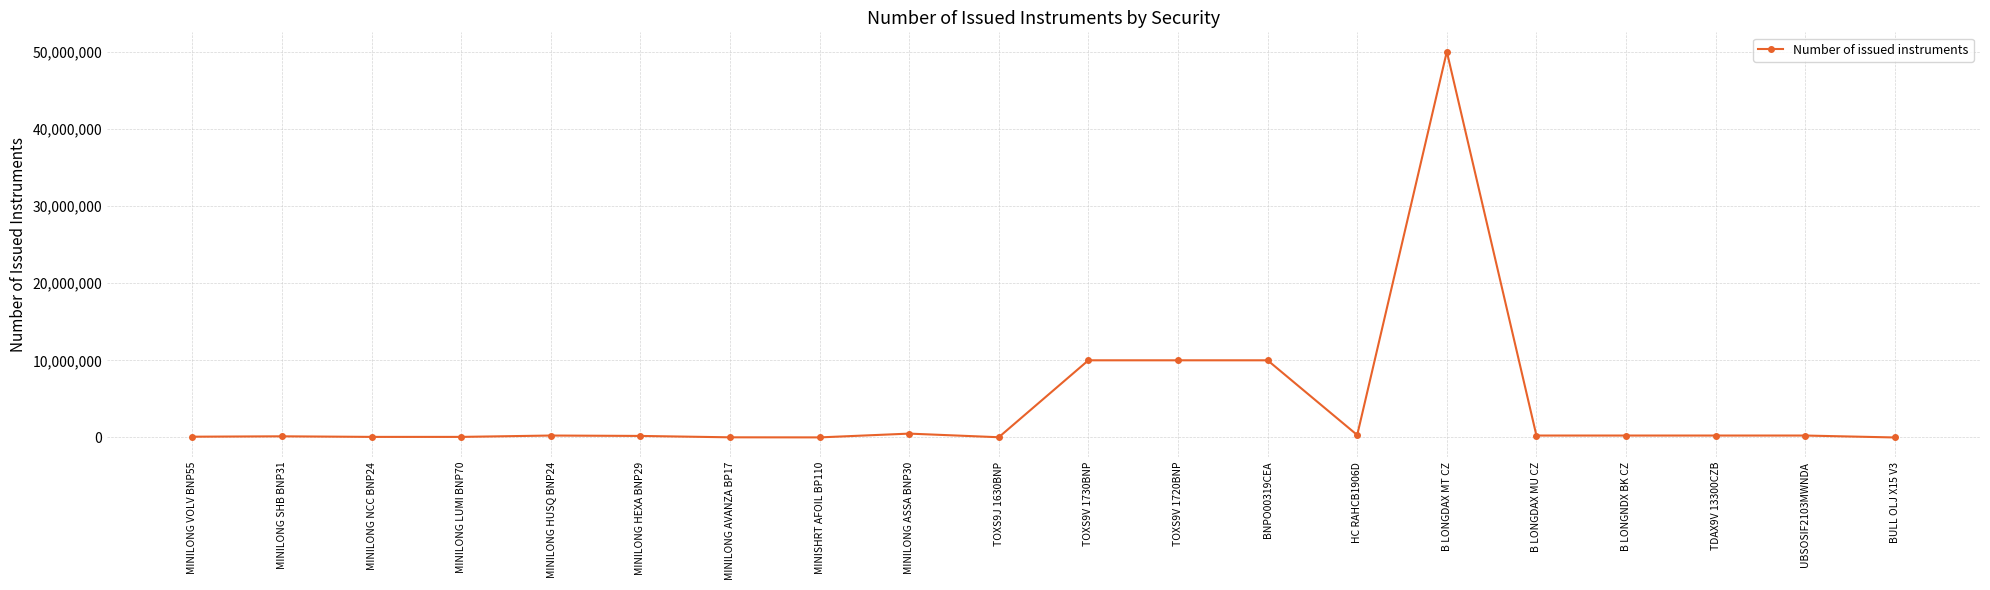

At which category does the chart reach its peak across all series?

B LONGDAX MT CZ